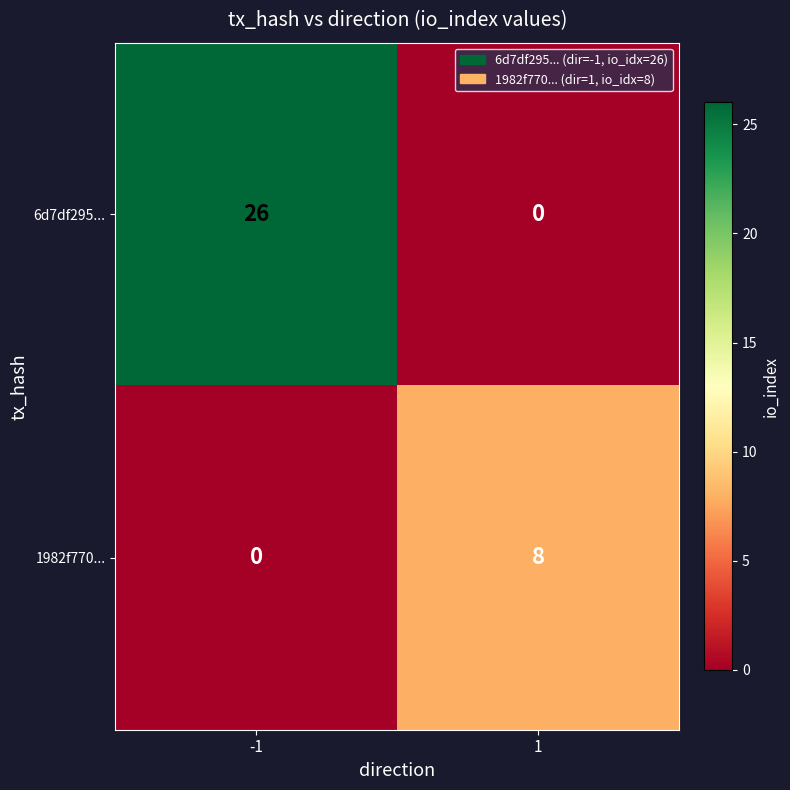

Rank the series by their average value, from highest to lowest.

6d7df295..., 1982f770...